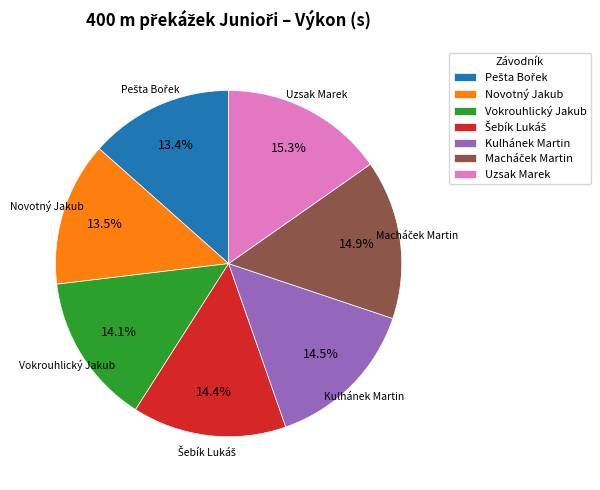

What is the ratio of the value at Vokrouhlický Jakub to the value at Uzsak Marek?

0.9